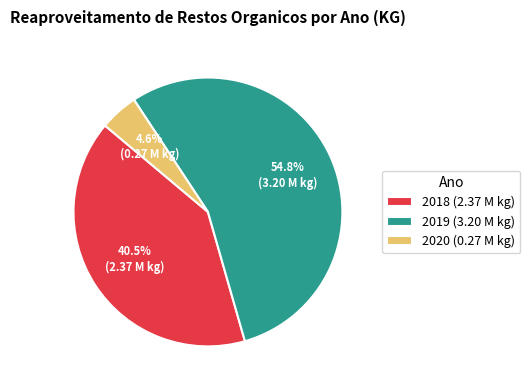

Is it true that 2019 is 55% of the pie?

True